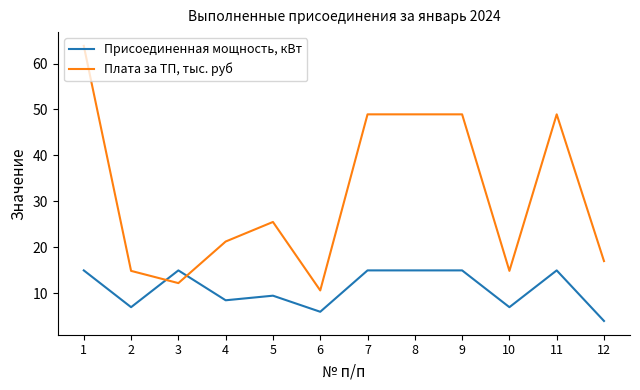

What is the difference between the maximum and minimum values in the Присоединенная мощность, кВт series?

11.0